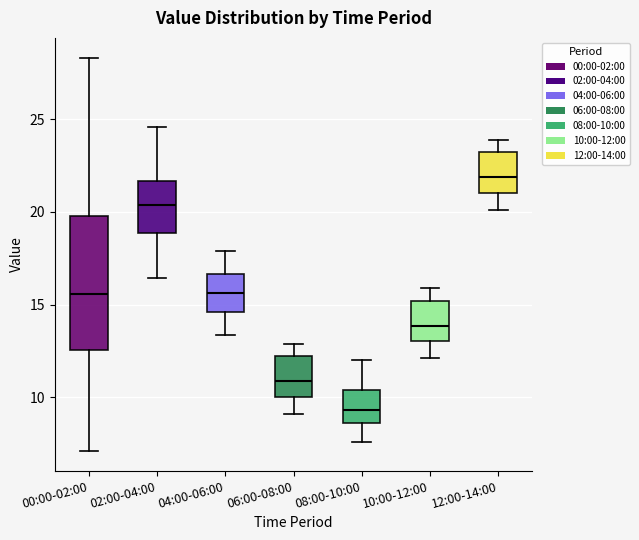

Where does the median line of the box for 00:00-02:00 sit on the y-axis? The values are not printed on the chart, so give them approximately, as read against the axis.

15.5